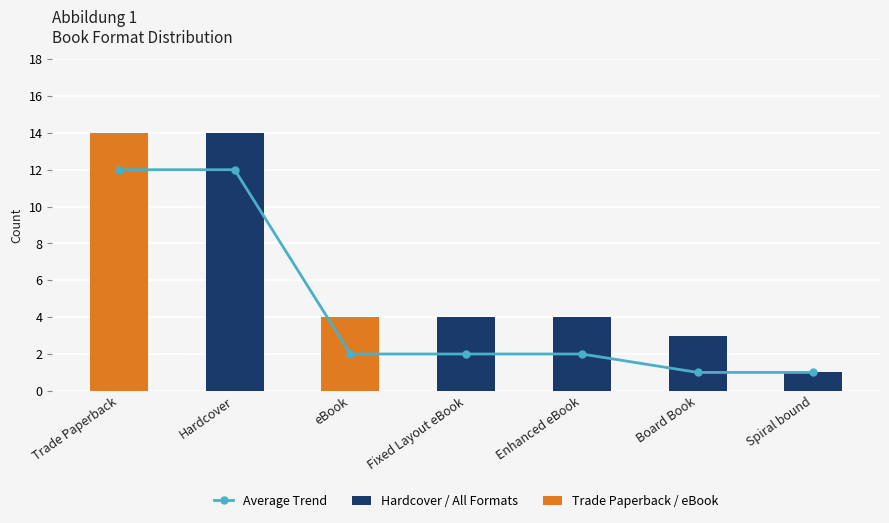

How many values exceed 4?

2